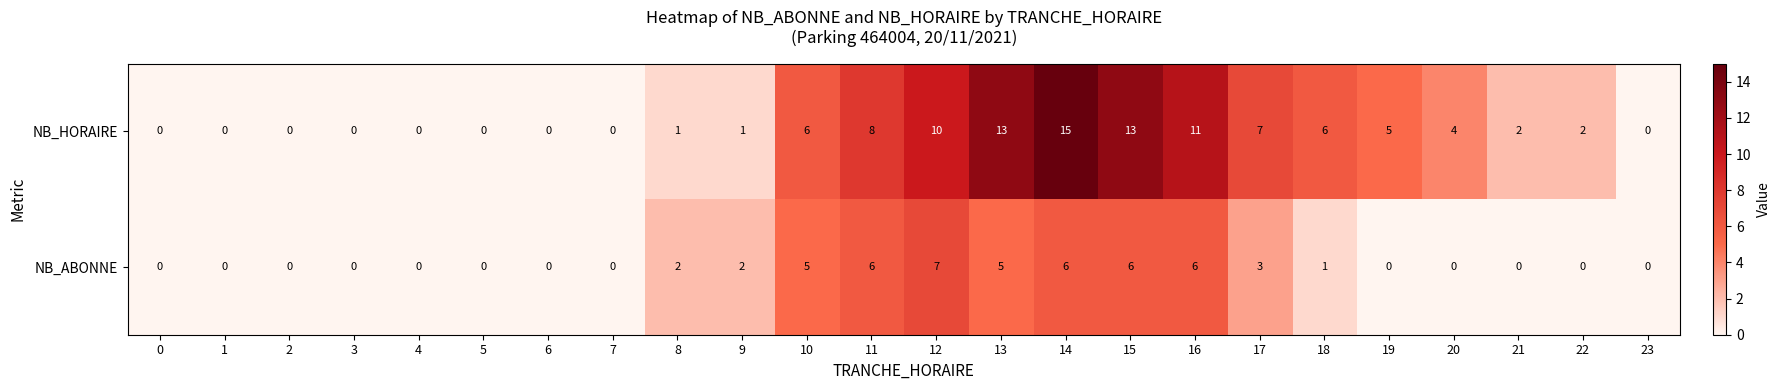

What is the difference between the NB_HORAIRE values at 14 and 16?

4